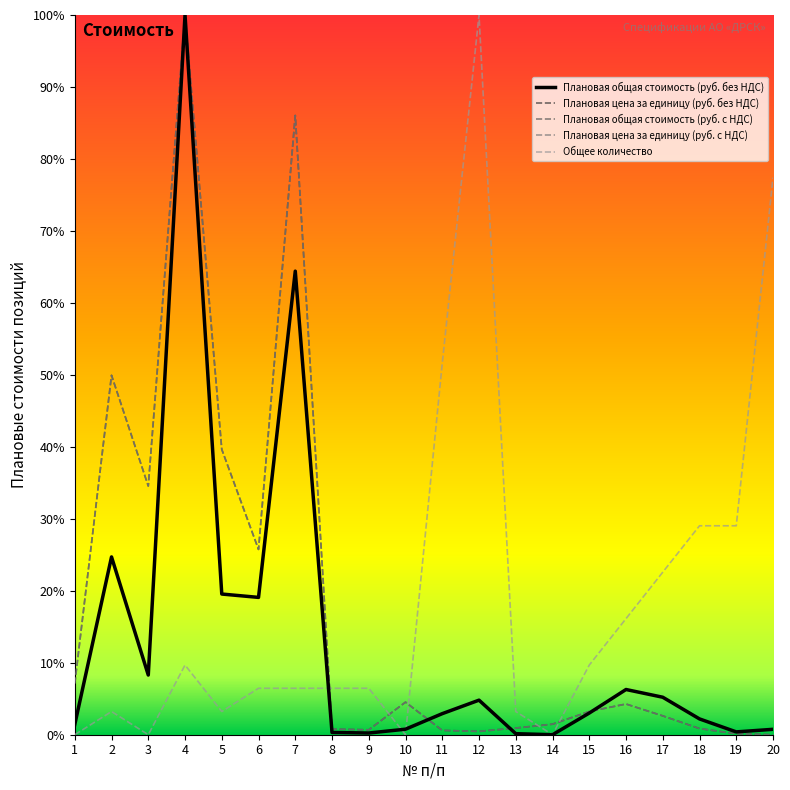

Reading left to right, list all the values displayed in this chart.

Плановая общая стоимость (руб. без НДС): 1=0.0	2=0.2	3=0.1	4=1.0	5=0.2	6=0.2	7=0.6	8=0.0	9=0.0	10=0.0	11=0.0	12=0.0	13=0.0	14=0.0	15=0.0	16=0.1	17=0.1	18=0.0	19=0.0	20=0.0
Плановая цена за единицу (руб. без НДС): 1=0.1	2=0.5	3=0.3	4=1.0	5=0.4	6=0.3	7=0.9	8=0.0	9=0.0	10=0.0	11=0.0	12=0.0	13=0.0	14=0.0	15=0.0	16=0.0	17=0.0	18=0.0	19=0.0	20=0.0
Плановая общая стоимость (руб. с НДС): 1=0.0	2=0.2	3=0.1	4=1.0	5=0.2	6=0.2	7=0.6	8=0.0	9=0.0	10=0.0	11=0.0	12=0.0	13=0.0	14=0.0	15=0.0	16=0.1	17=0.1	18=0.0	19=0.0	20=0.0
Плановая цена за единицу (руб. с НДС): 1=0.1	2=0.5	3=0.3	4=1.0	5=0.4	6=0.3	7=0.9	8=0.0	9=0.0	10=0.0	11=0.0	12=0.0	13=0.0	14=0.0	15=0.0	16=0.0	17=0.0	18=0.0	19=0.0	20=0.0
Общее количество: 1=0.0	2=0.0	3=0.0	4=0.1	5=0.0	6=0.1	7=0.1	8=0.1	9=0.1	10=0.0	11=0.5	12=1.0	13=0.0	14=0.0	15=0.1	16=0.2	17=0.2	18=0.3	19=0.3	20=0.8